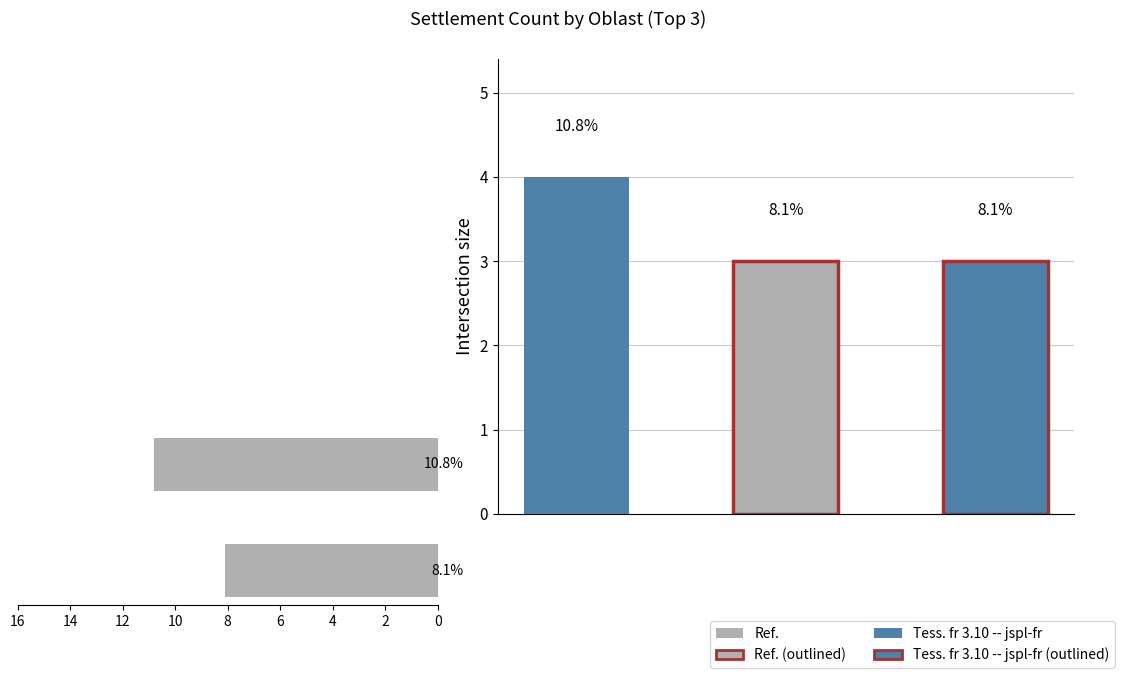

True or false: the data shows 12.2 at 0.

False